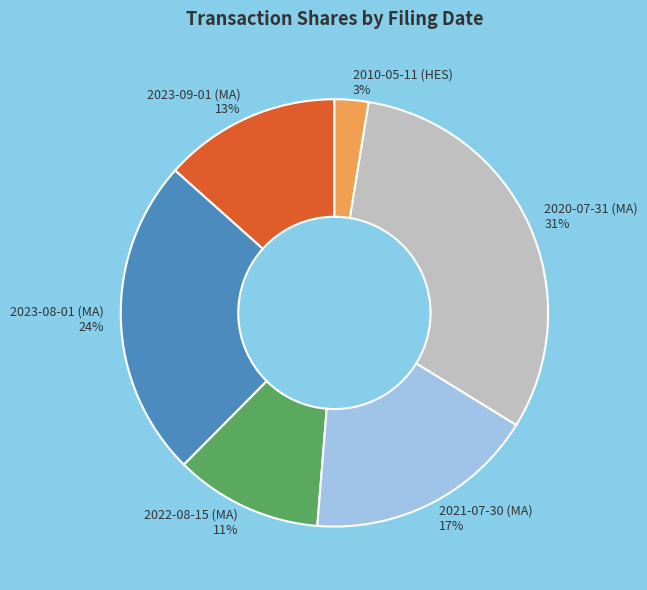

How many segments does this pie chart have?

6